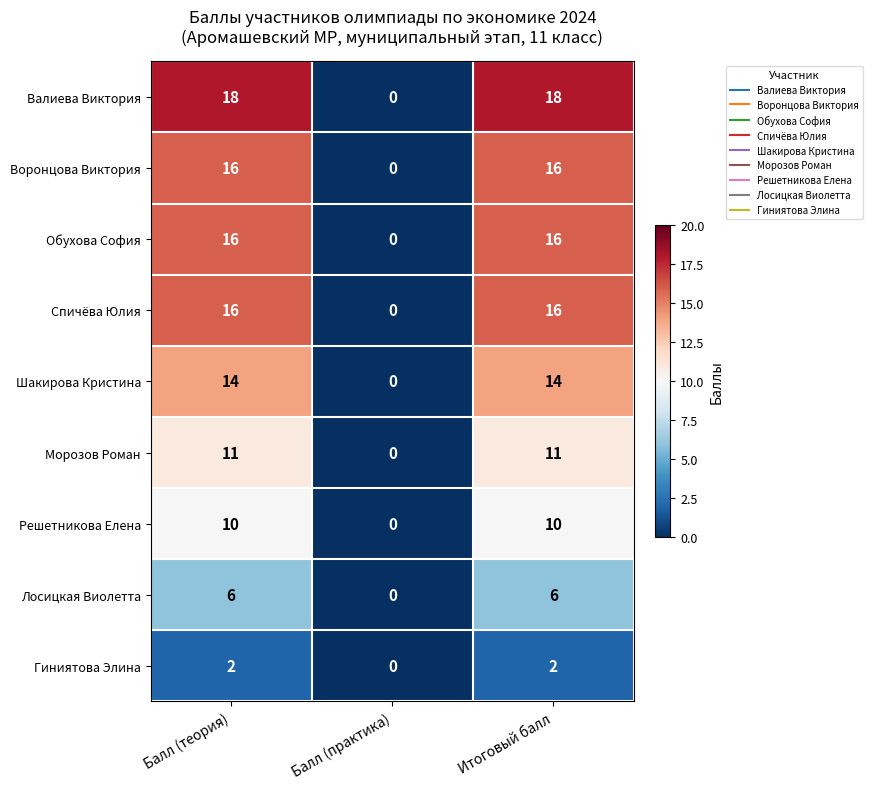

What is the spread (max minus min) of values at Итоговый балл?

16